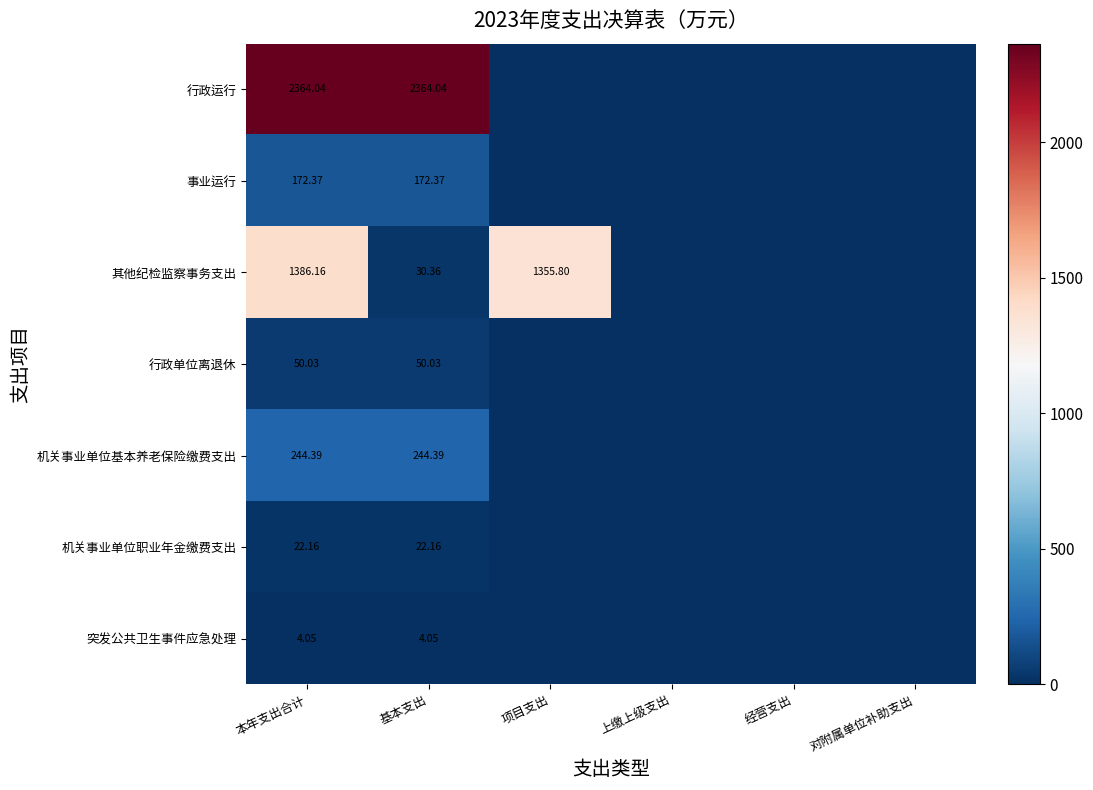

What is the sum of all 行政单位离退休 values?

100.1